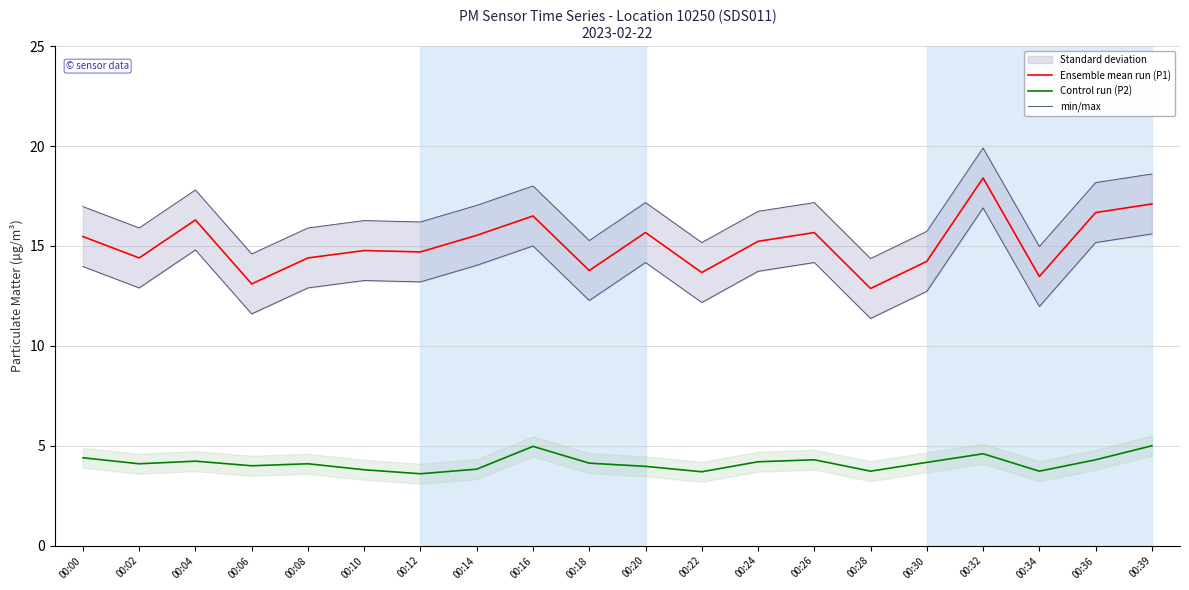

True or false: min/max and Control run (P2) intersect in this chart.

False